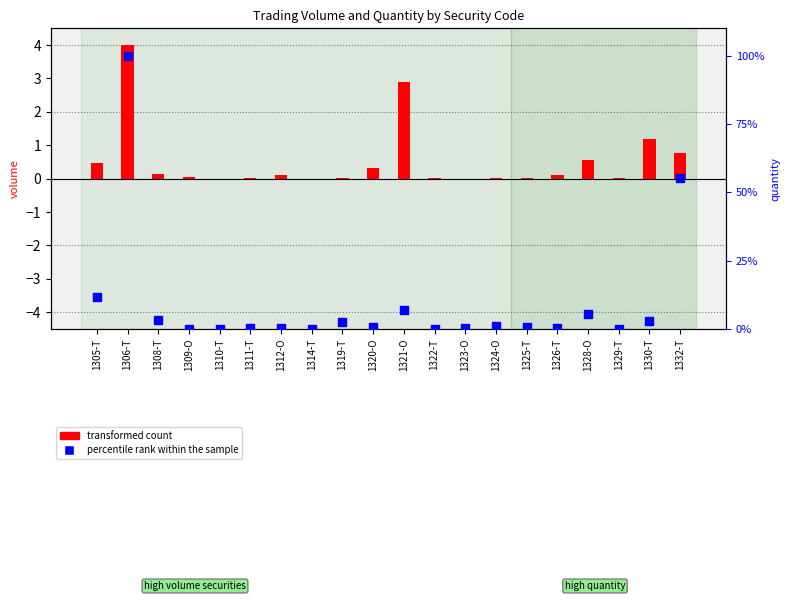

Between 1311-T and 1332-T, which is larger?

1332-T